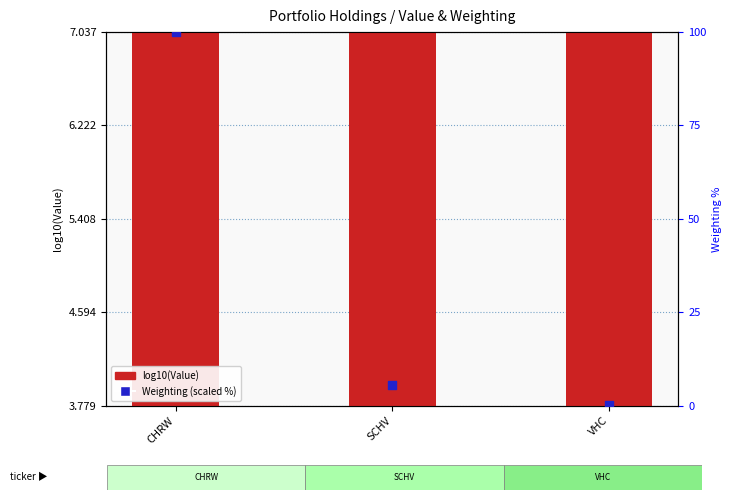

Is the value of Weighting (scaled %) at CHRW greater than the value of log10(Value) at VHC?

Yes